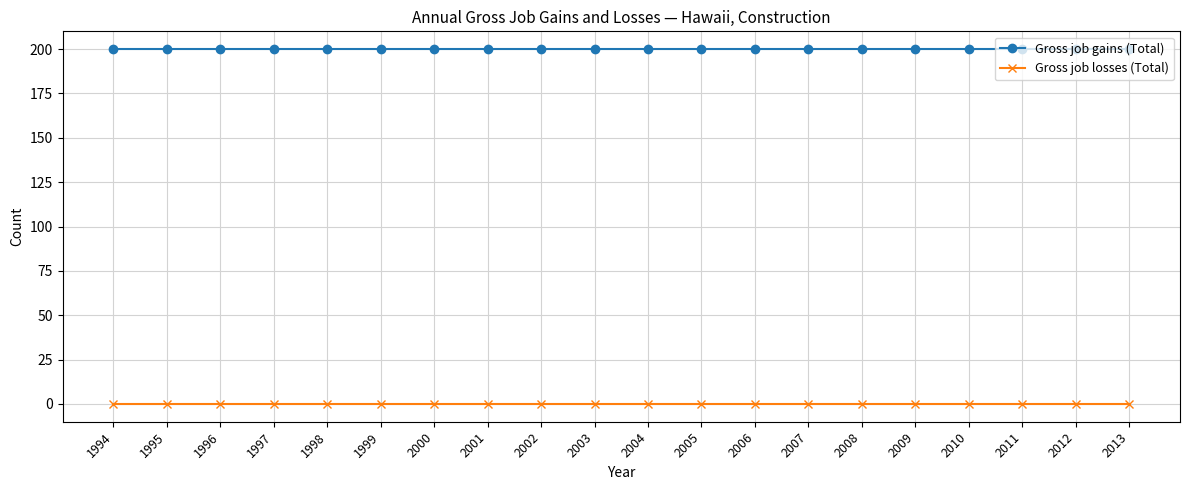

What is the total value across all series at 2001?

200